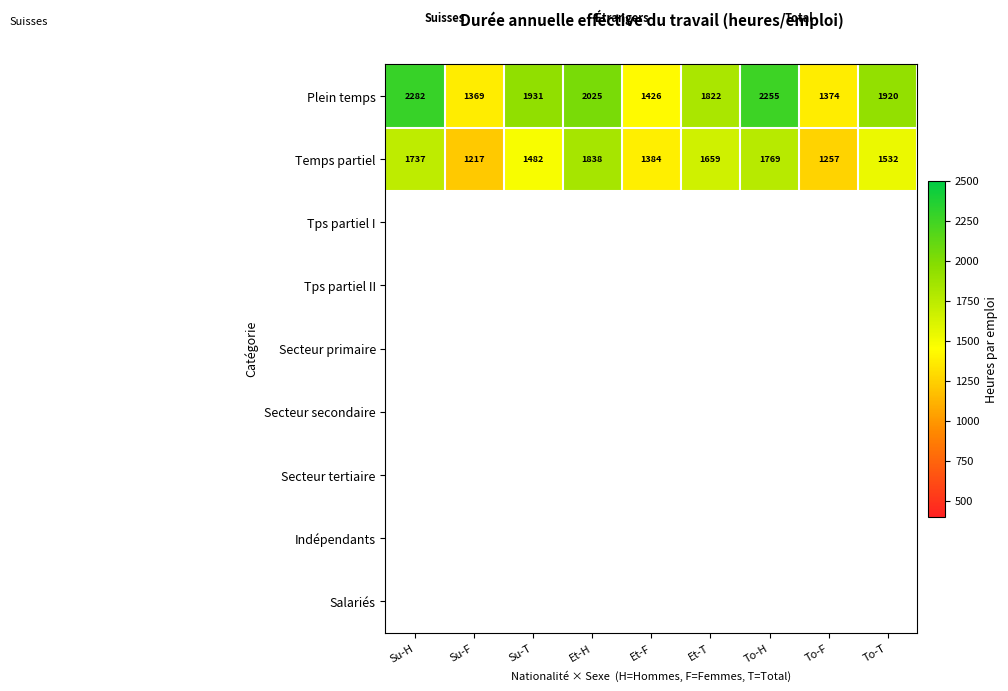

How many data points does each series have?

9